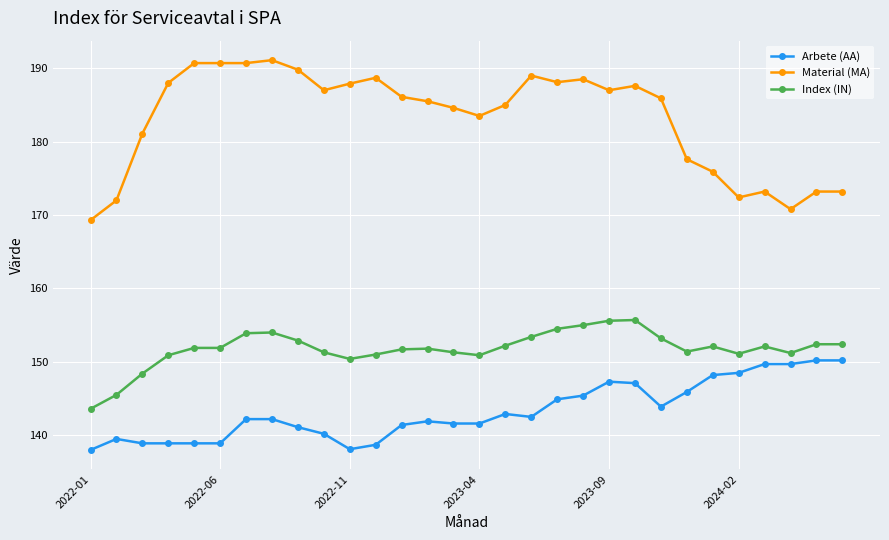

What is the maximum value for Material (MA)?

191.1